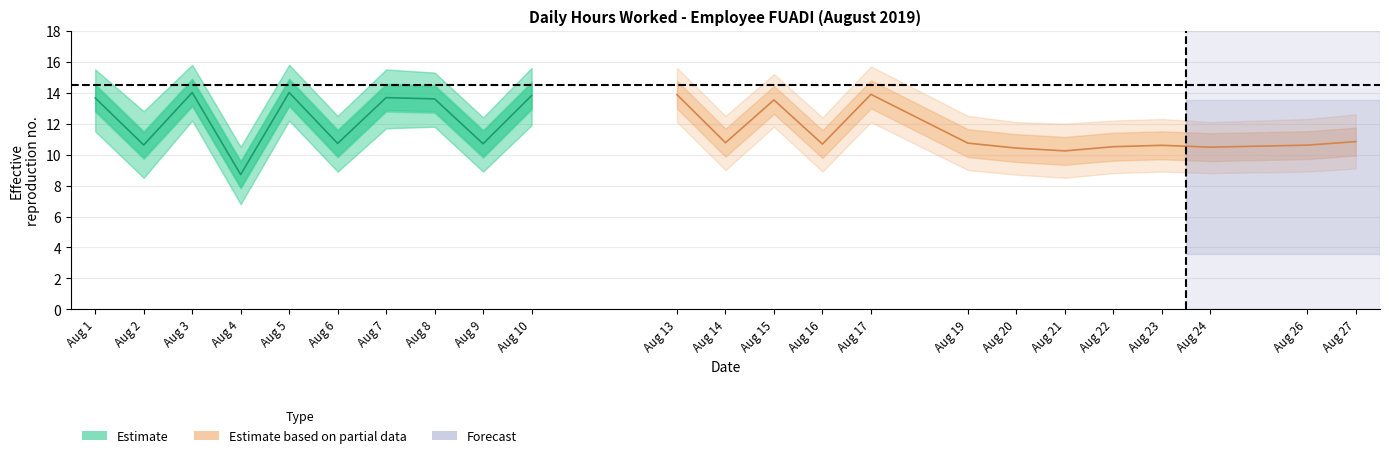

What is the average value?

12.4